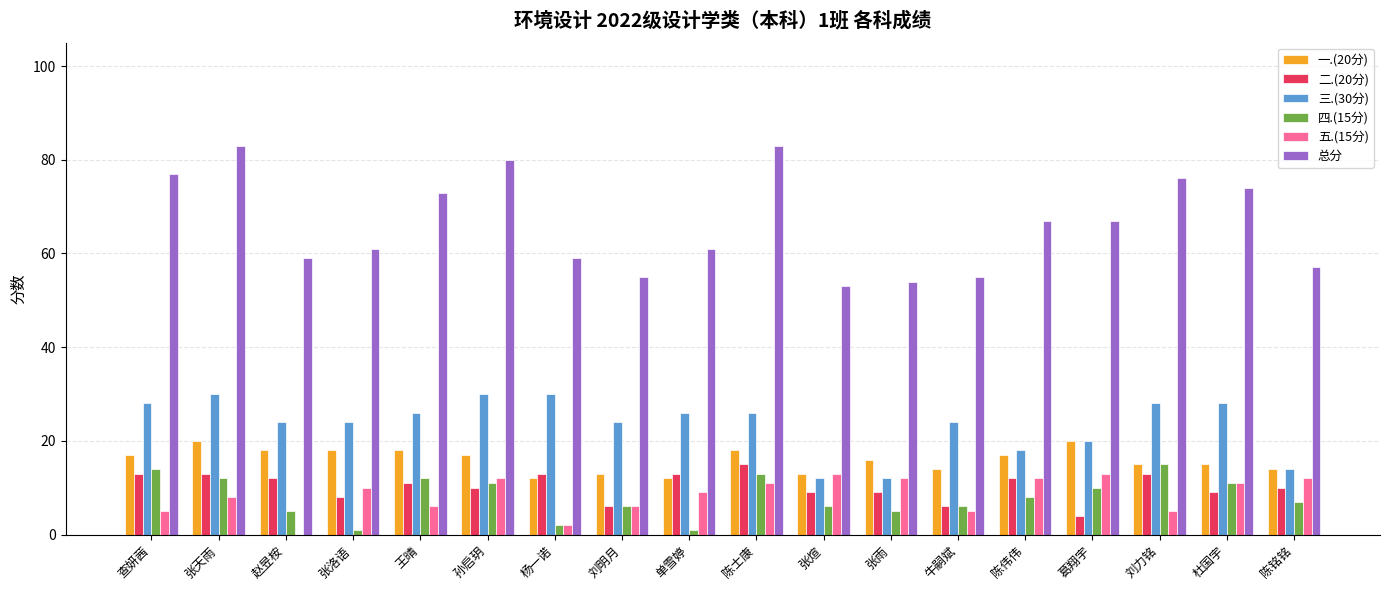

The 一.(20分) series shows 6 at 杨一诺. True or false?

False